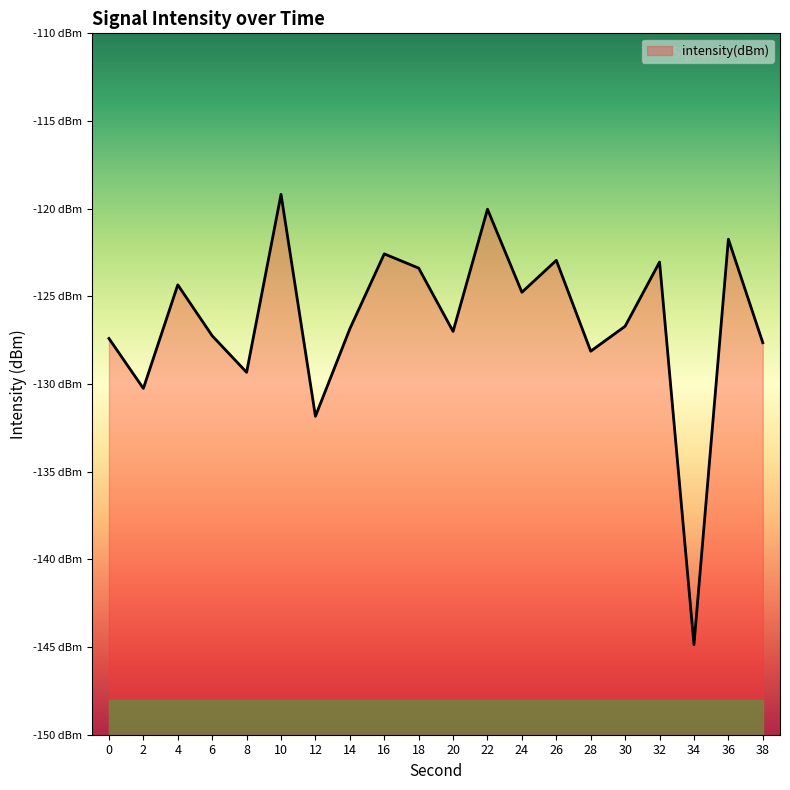

Reading left to right, extract all data points from this chart.

0=-127.4	2=-130.3	4=-124.3	6=-127.2	8=-129.3	10=-119.2	12=-131.8	14=-126.9	16=-122.6	18=-123.4	20=-127.0	22=-120.0	24=-124.8	26=-122.9	28=-128.1	30=-126.7	32=-123.0	34=-144.9	36=-121.7	38=-127.6